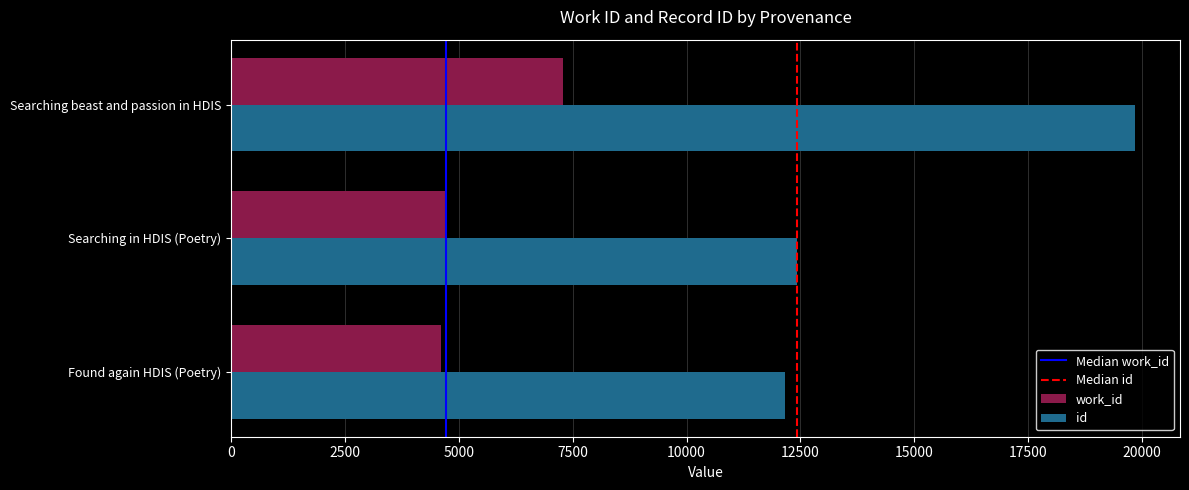

How many categories are shown in the chart?

3